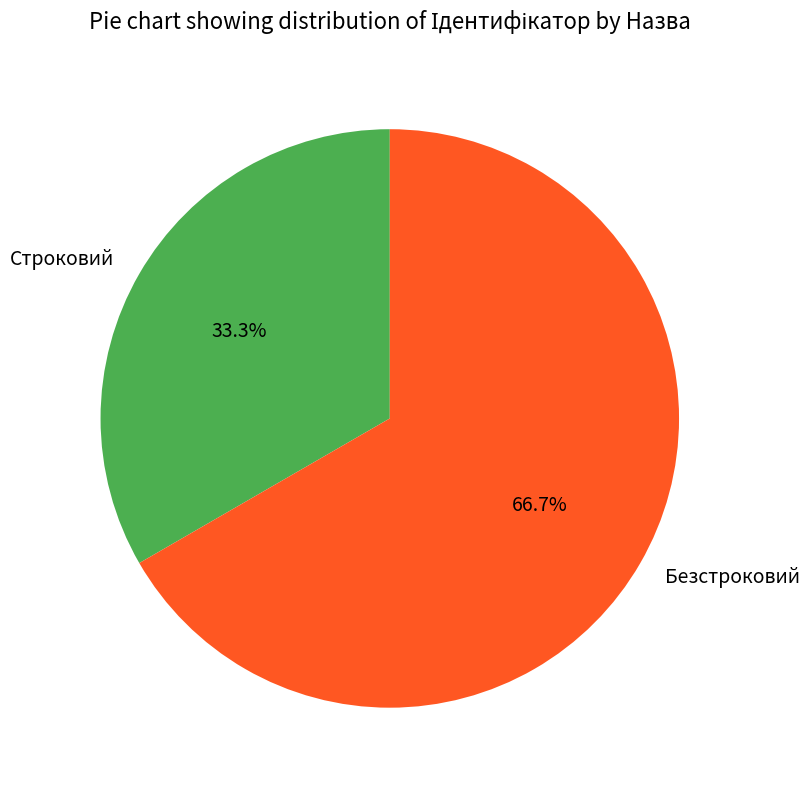

To the nearest percent, what percentage of the pie is Безстроковий?

67%